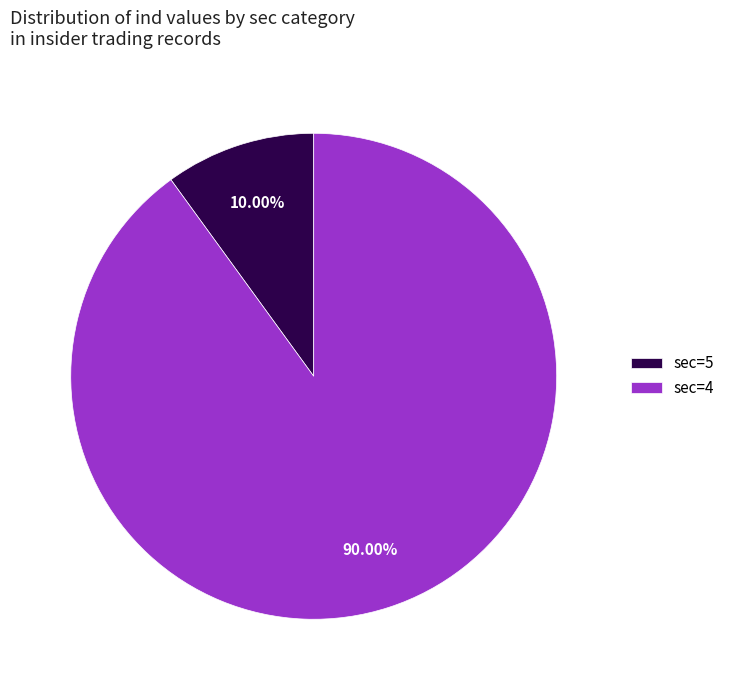

Rank the categories by value from highest to lowest.

sec=4, sec=5